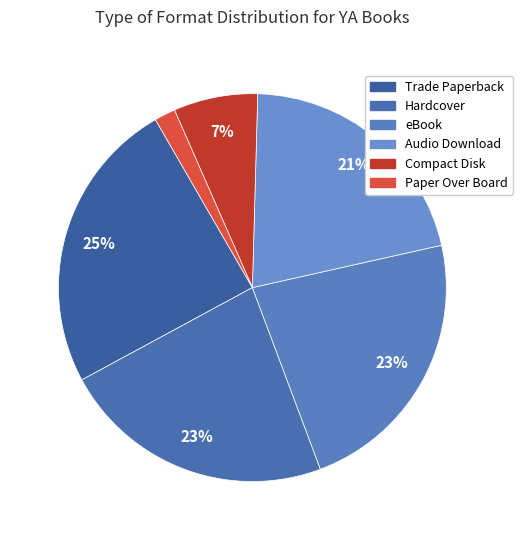

Is Compact Disk the majority of the pie?

No